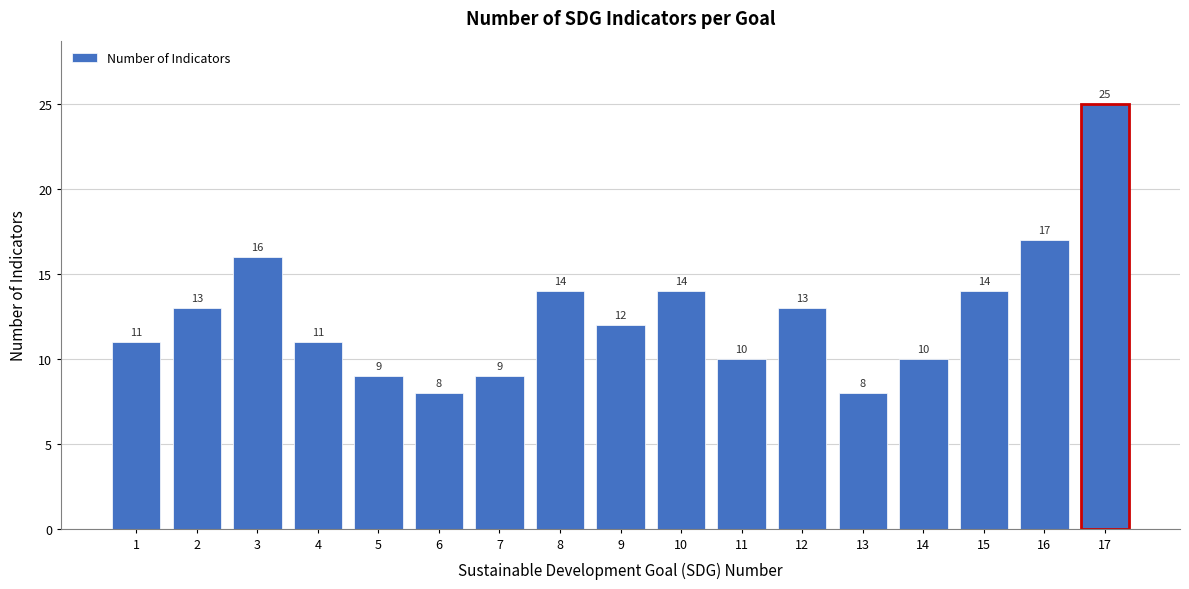

Reading left to right, extract all data points from this chart.

11	13	16	11	9	8	9	14	12	14	10	13	8	10	14	17	25